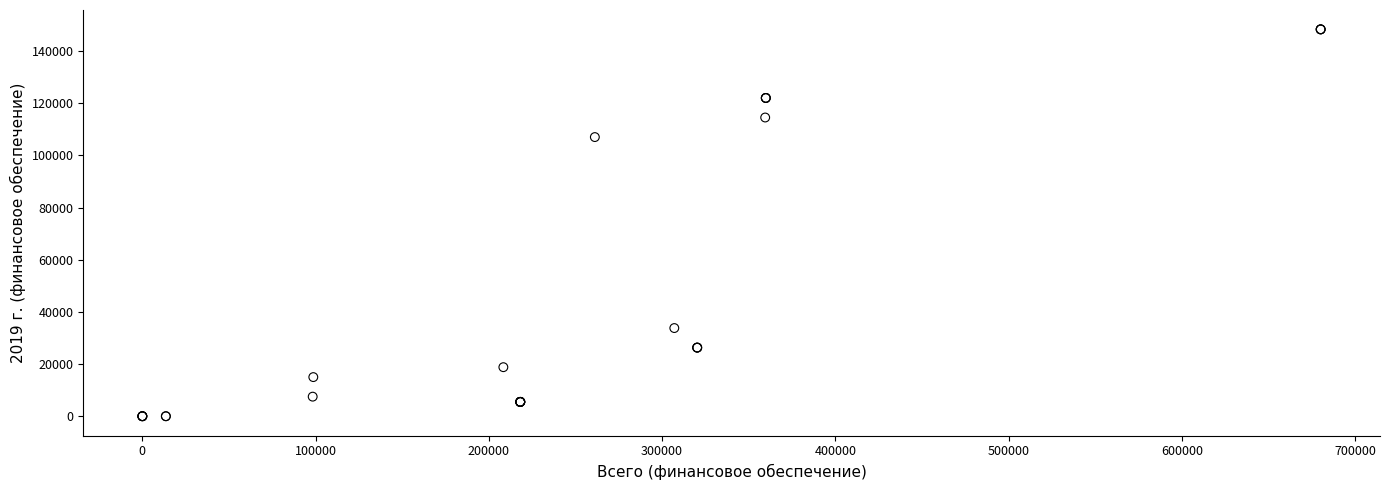

What Y value in the scatter plot is closest to 74169?

107029.3